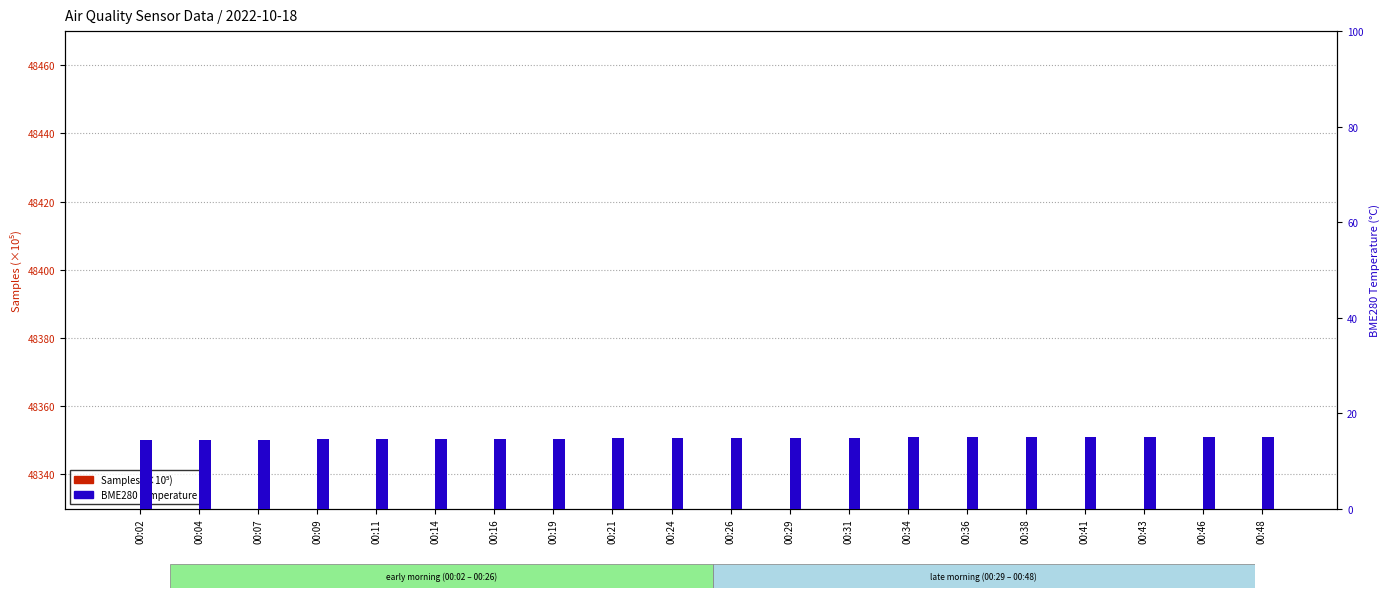

At which category does the chart reach its minimum across all series?

00:02